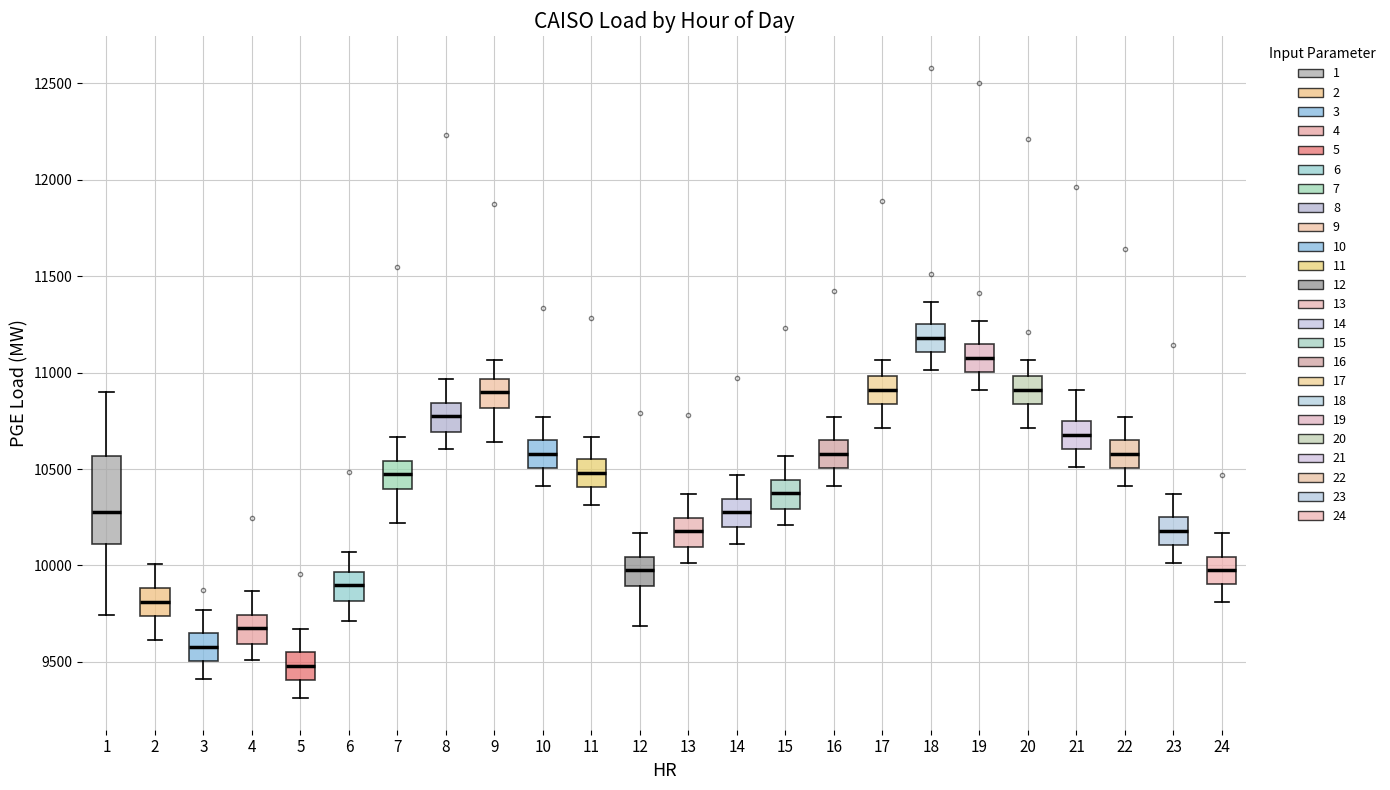

Where does the lower whisker of the box at x = 13 end on the y-axis? The values are not printed on the chart, so give them approximately, as read against the axis.

10000